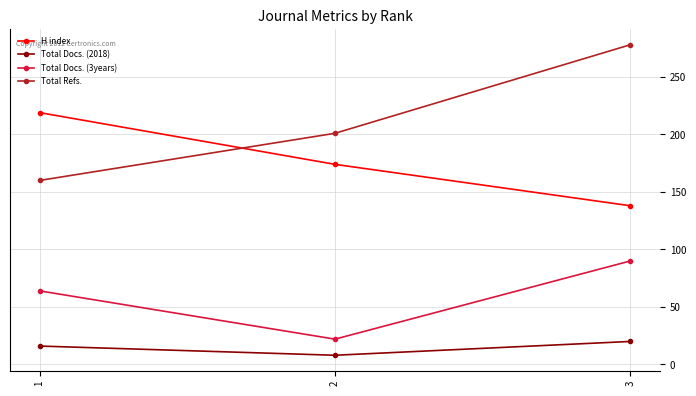

True or false: Total Docs. (2018) has a value of 10 at 3.

False